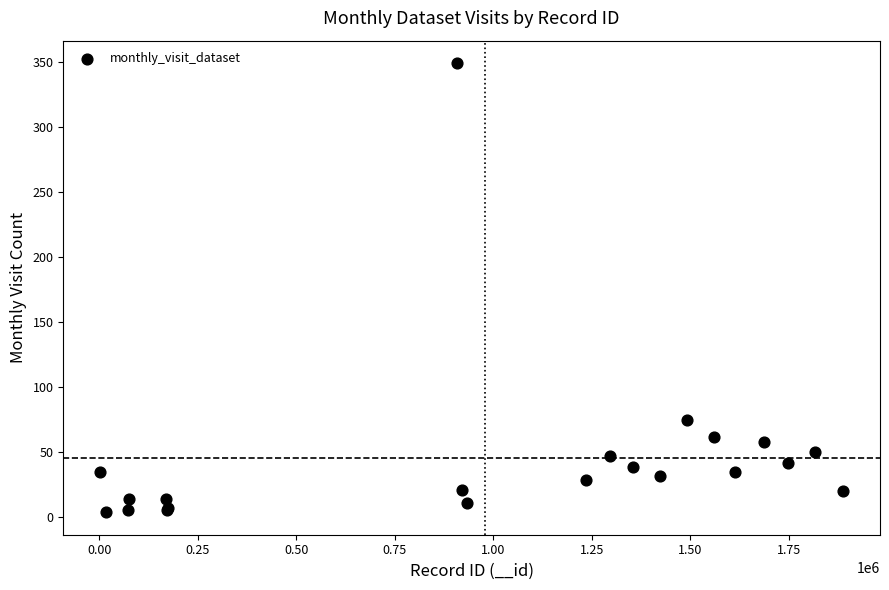

What Y value in the scatter plot is closest to 176?

75